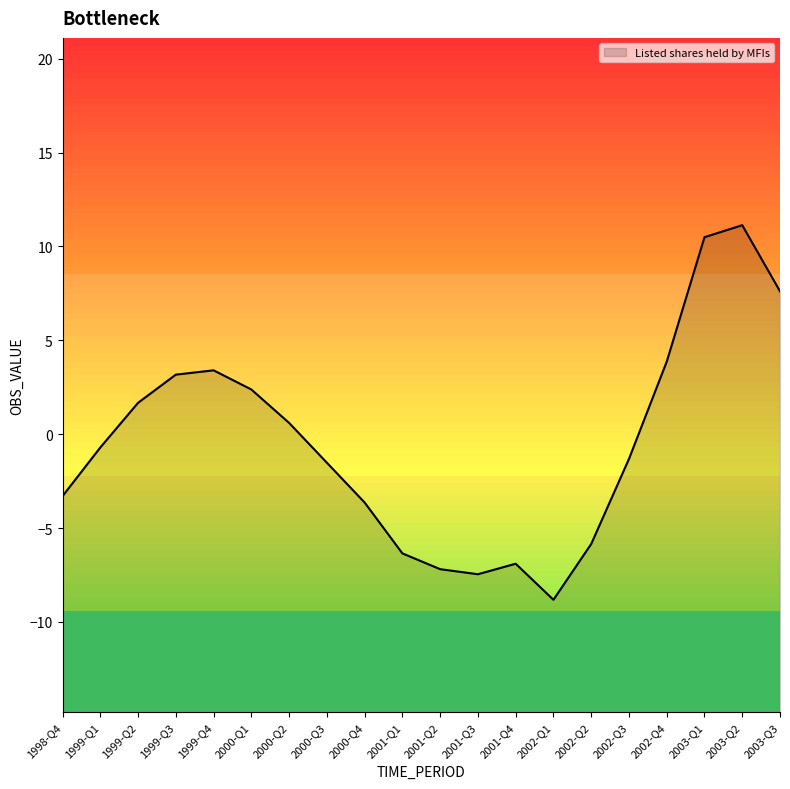

The chart shows a value of -3.6 at 2000-Q4. True or false?

True